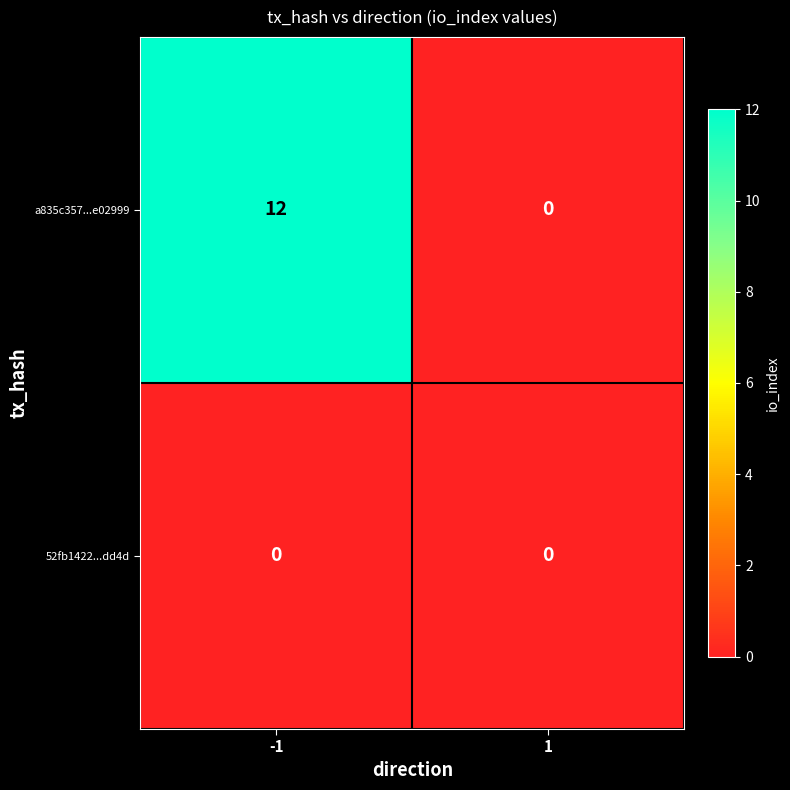

At -1, list the series in order from largest to smallest.

a835c357...e02999, 52fb1422...dd4d